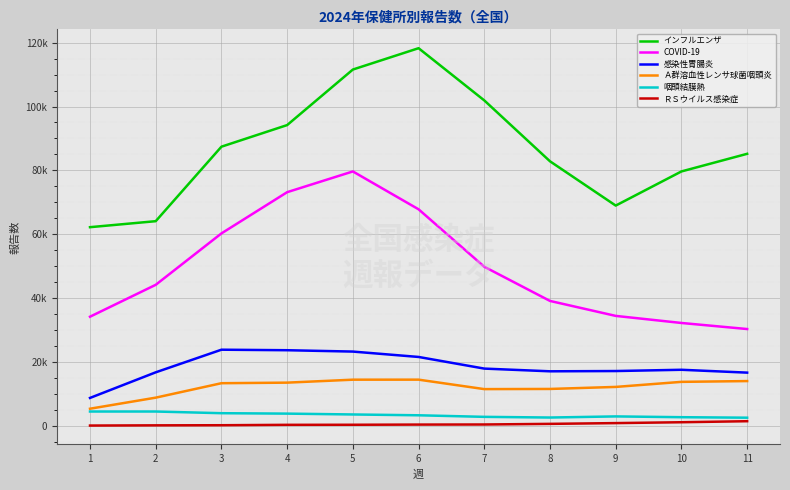

Which series has the largest total across all categories?

インフルエンザ